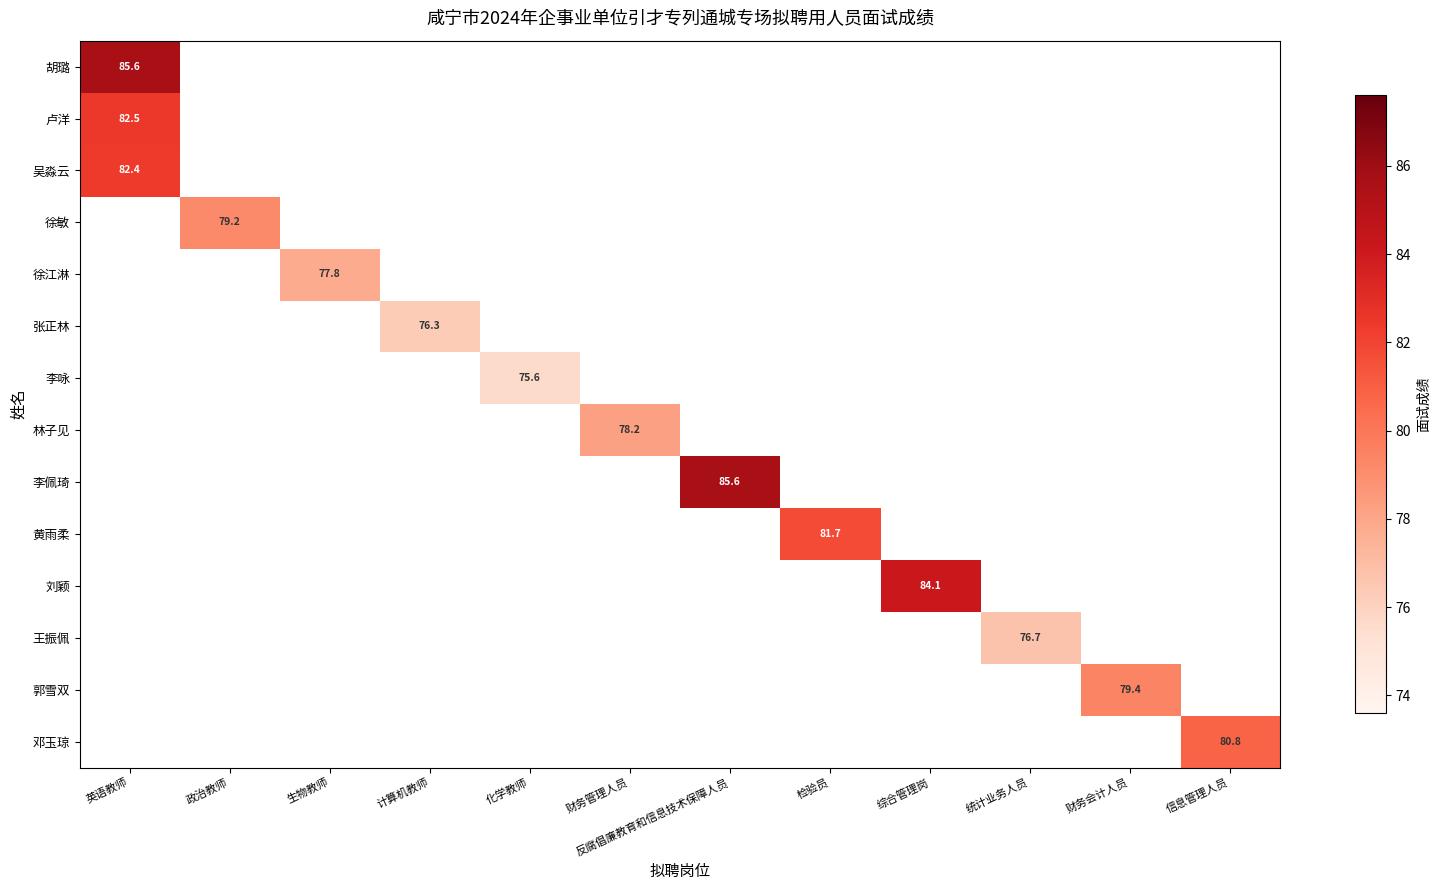

What is the smallest value displayed?

75.6